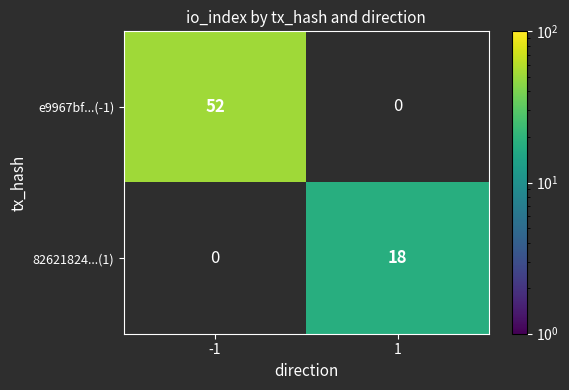

The value of e9967bf...(-1) at -1 is 52. True or false?

True